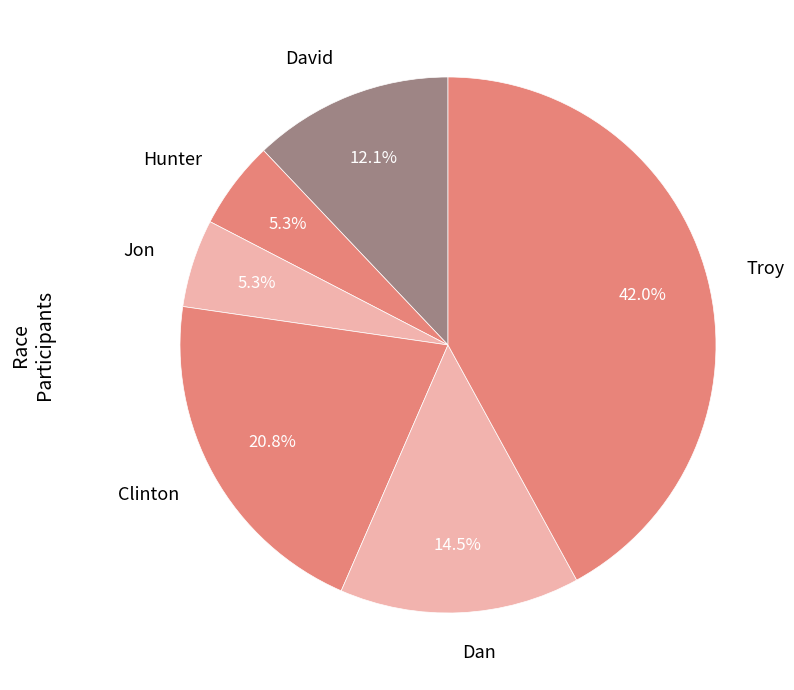

Is the sum of David and Dan greater than half?

No